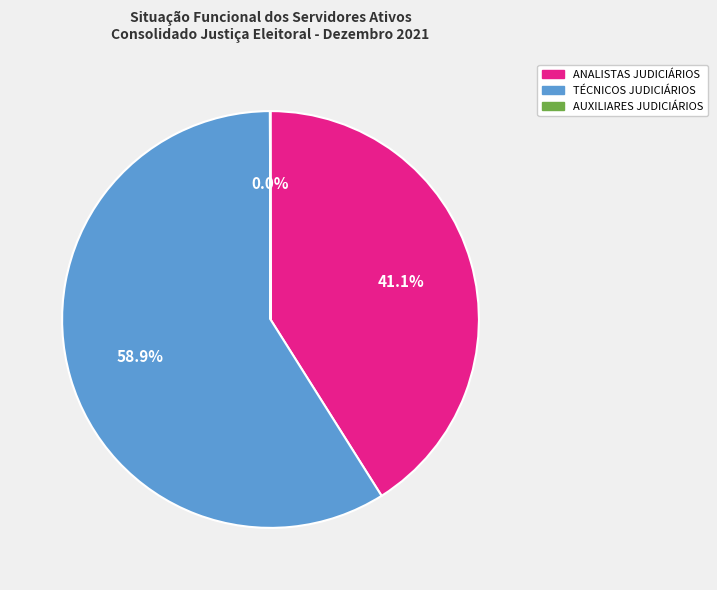

Is there any slice that represents more than half of the pie?

Yes